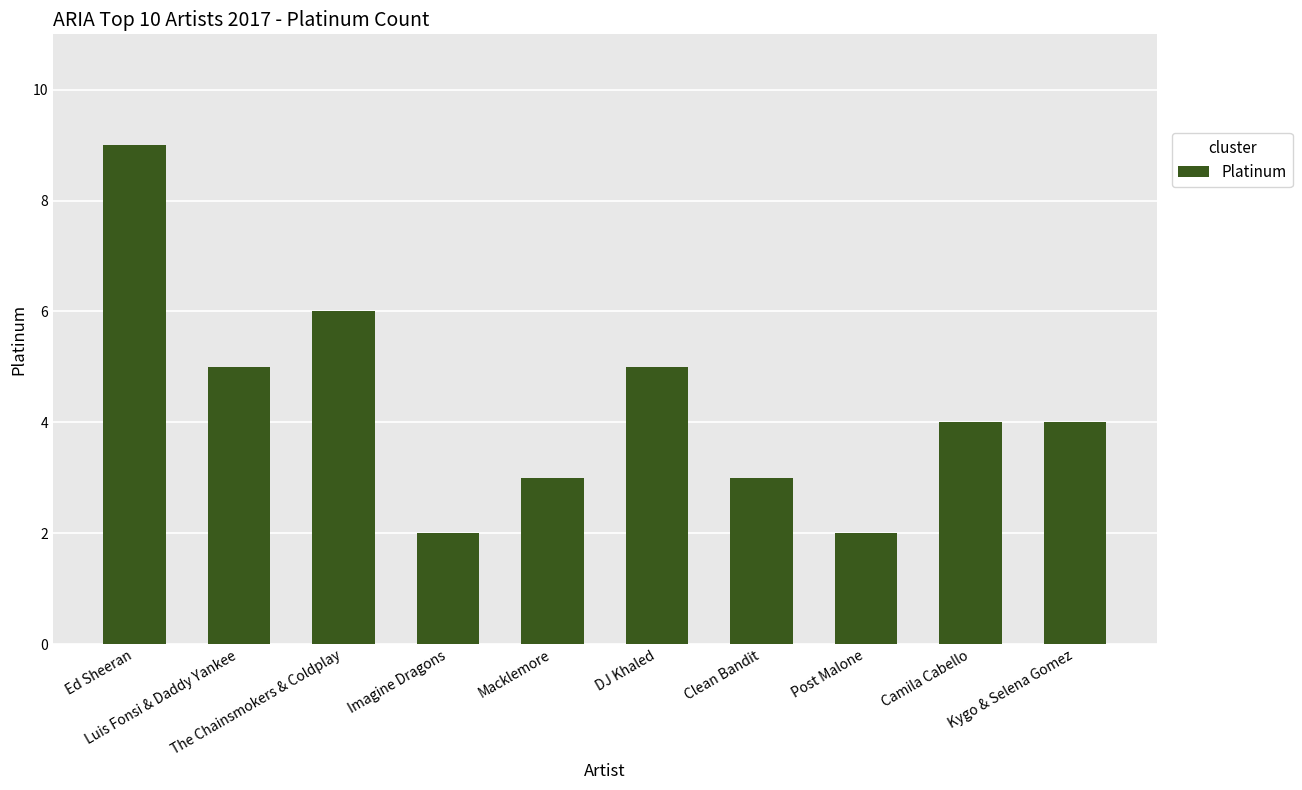

What is the sum of all values?

43